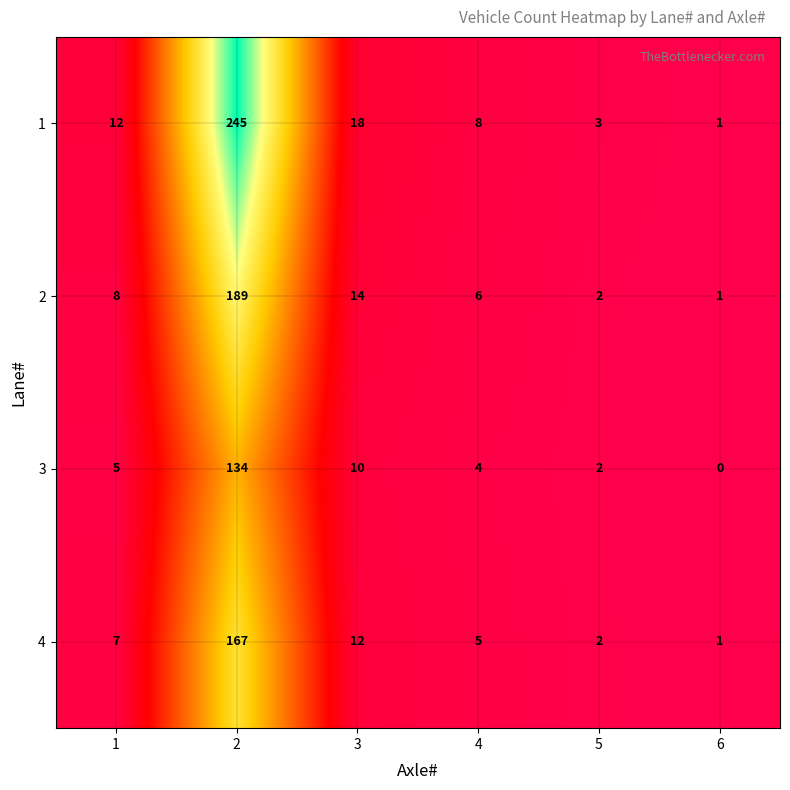

What value does the 1 series have at 4?

8